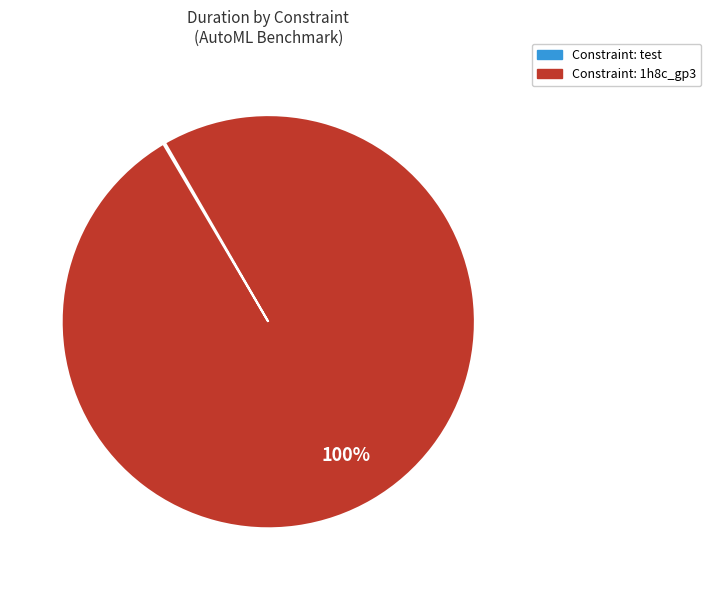

To the nearest percent, what is the difference between the largest and smallest slice percentages?

100%